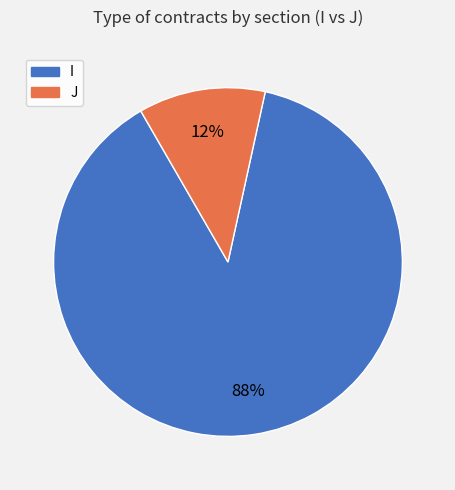

Which has a higher value, J or I?

I